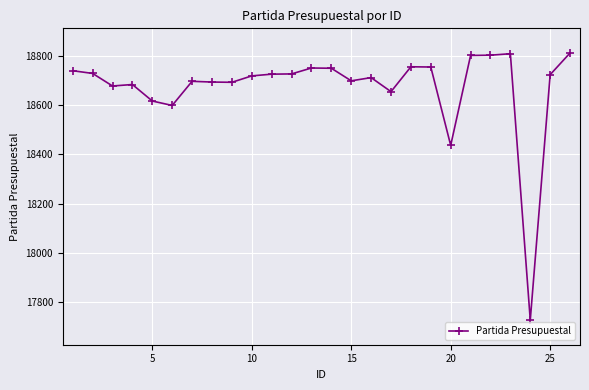

True or false: the data has more than 0 interior local peaks.

True